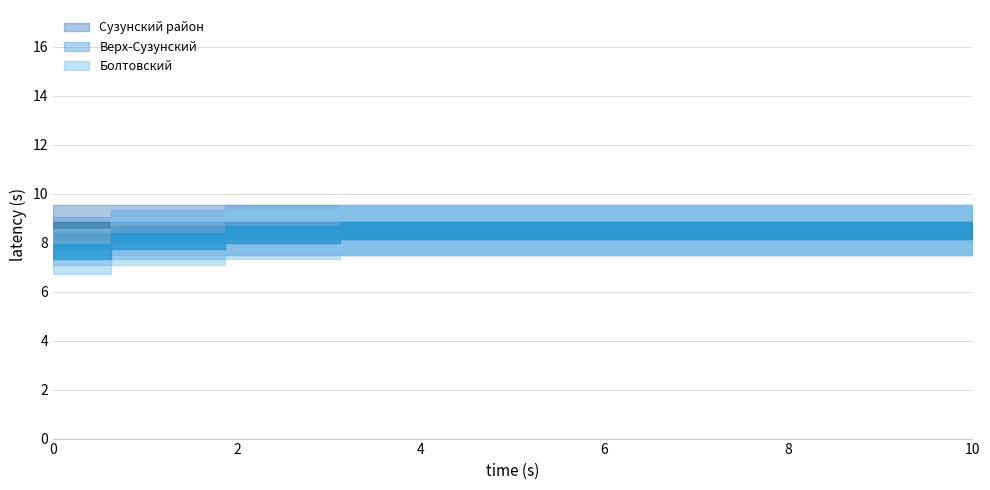

Rank the series by their average value, from highest to lowest.

Сузунский район, Верх-Сузунский, Болтовский